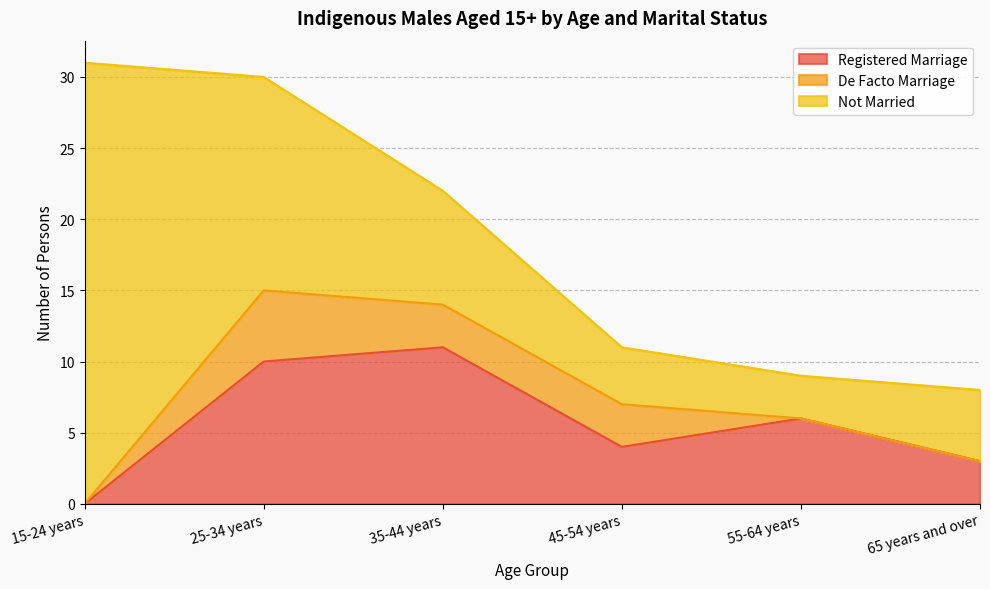

Between which two adjacent categories do Registered Marriage and Not Married first intersect?

25-34 years and 35-44 years